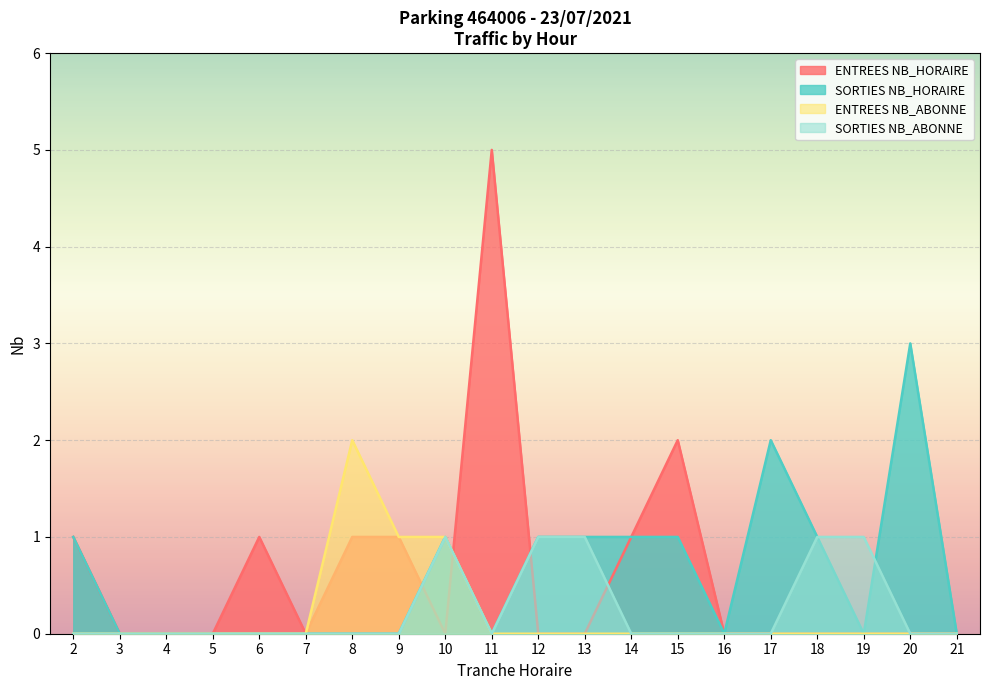

Does the chart display data point markers on the line(s)?

No